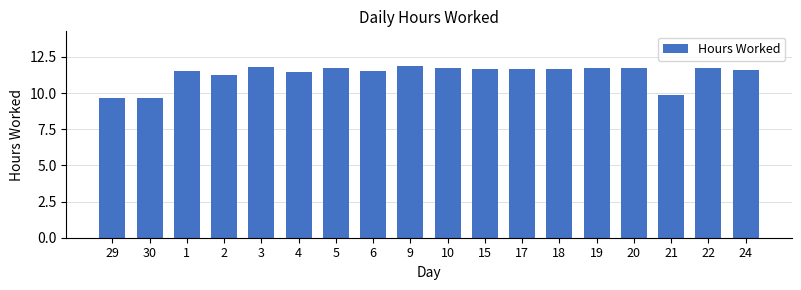

What is the label of the 5th bar from the right?

19